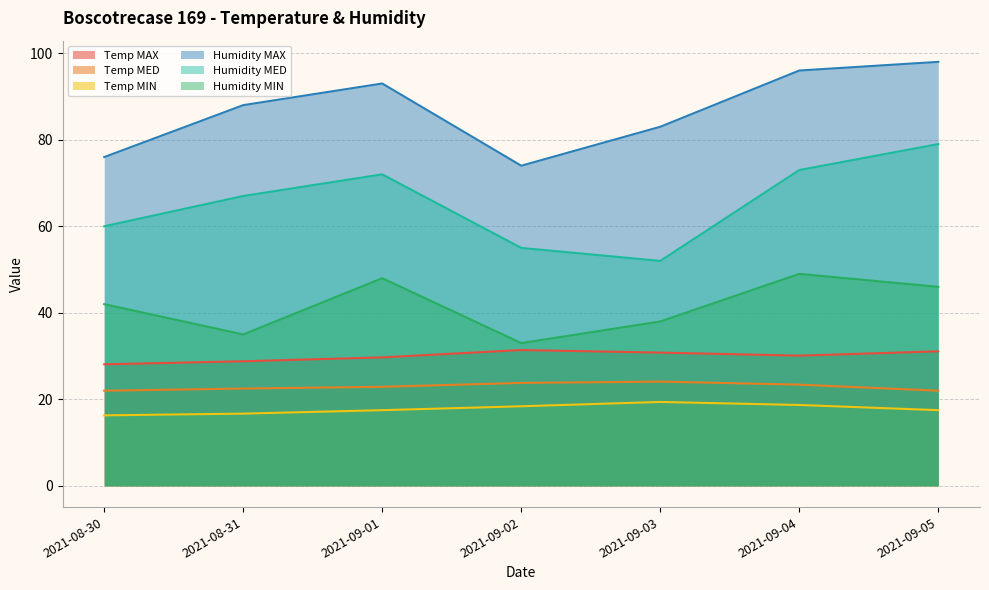

What is the approximate value of Temp MED at 2021-09-03?

24.1